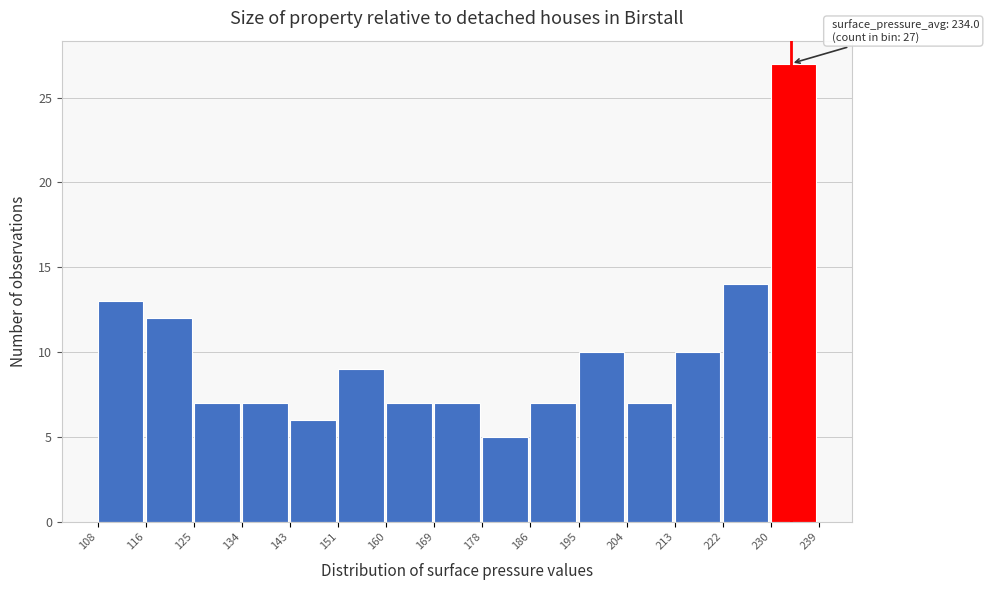

Which range on the x-axis has the tallest bar?

230 to 239